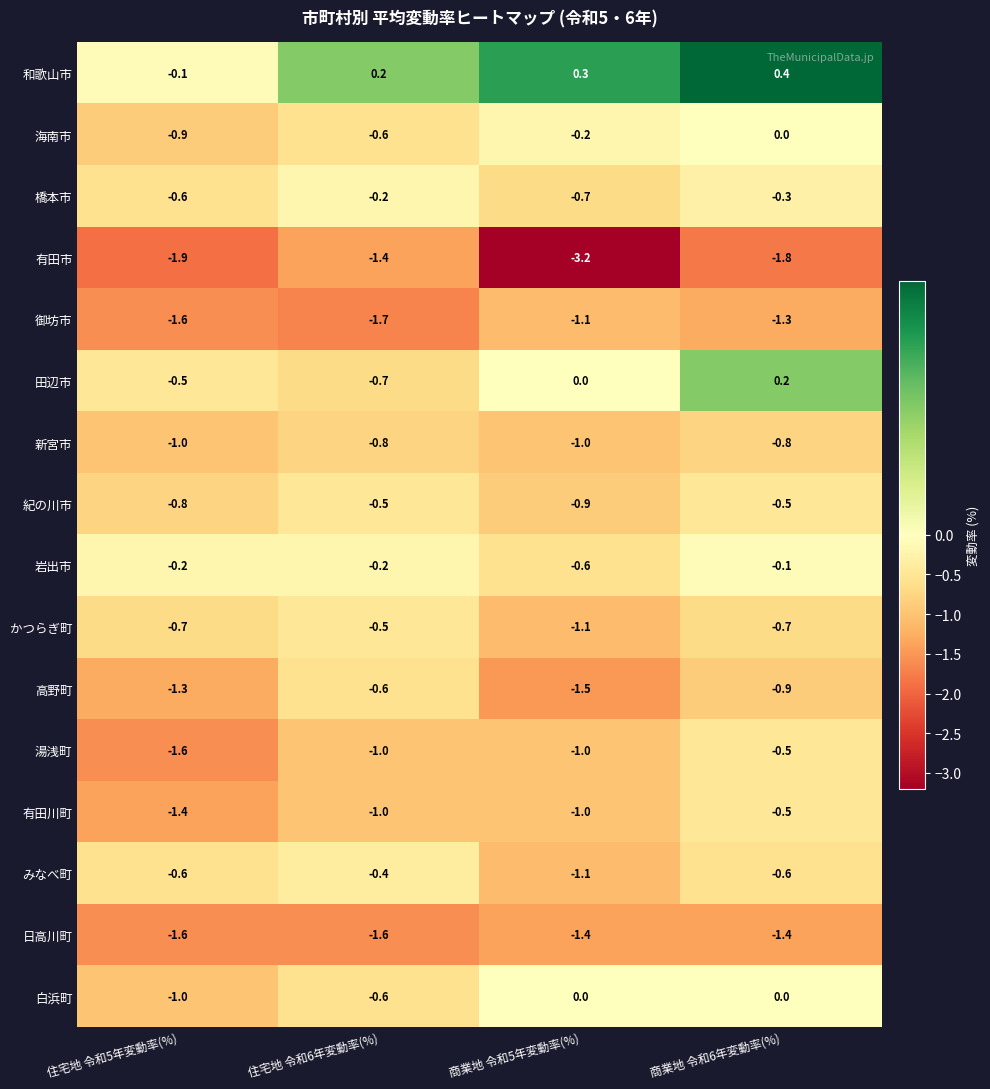

At which category does the chart reach its minimum across all series?

商業地 令和5年変動率(%)